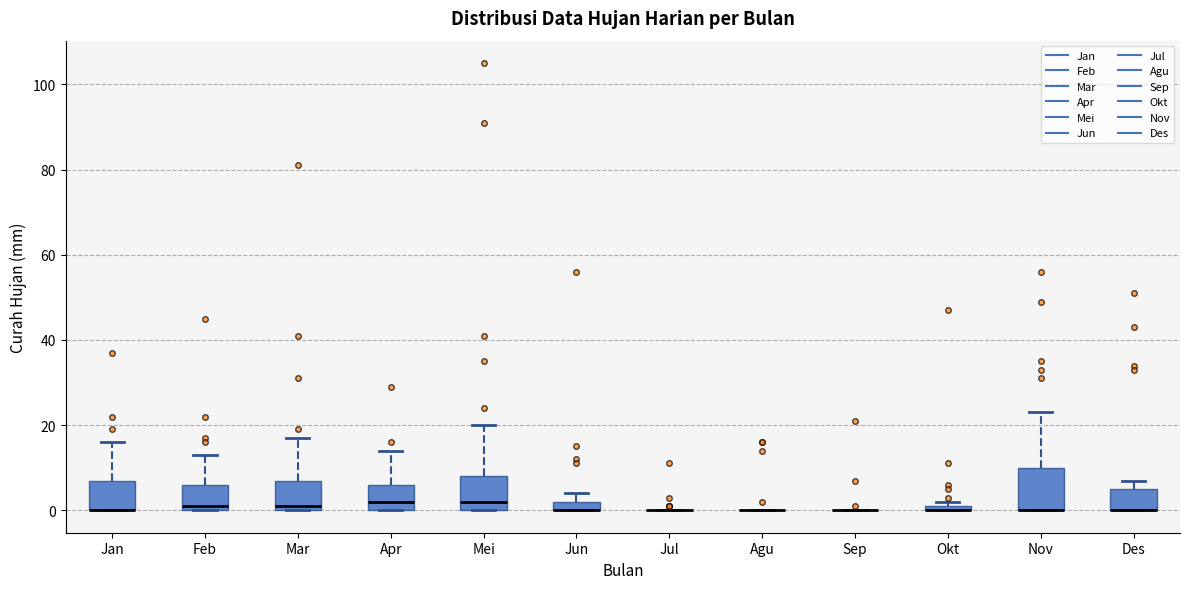

Which box is the tallest, from its lower edge to its upper edge?

Nov